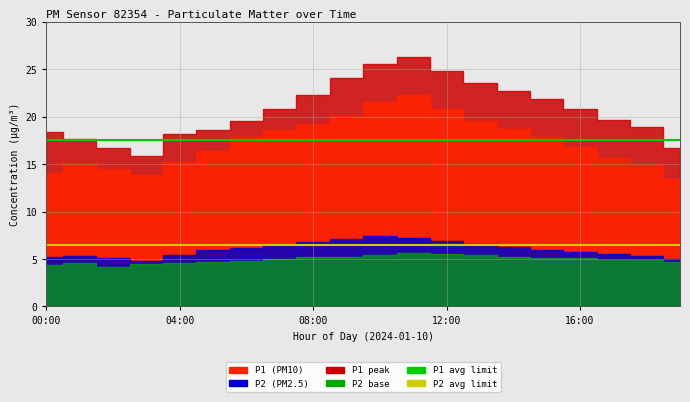

Is the value of P1 avg limit at 00:00 greater than the value of P2 avg limit at 00:00?

Yes